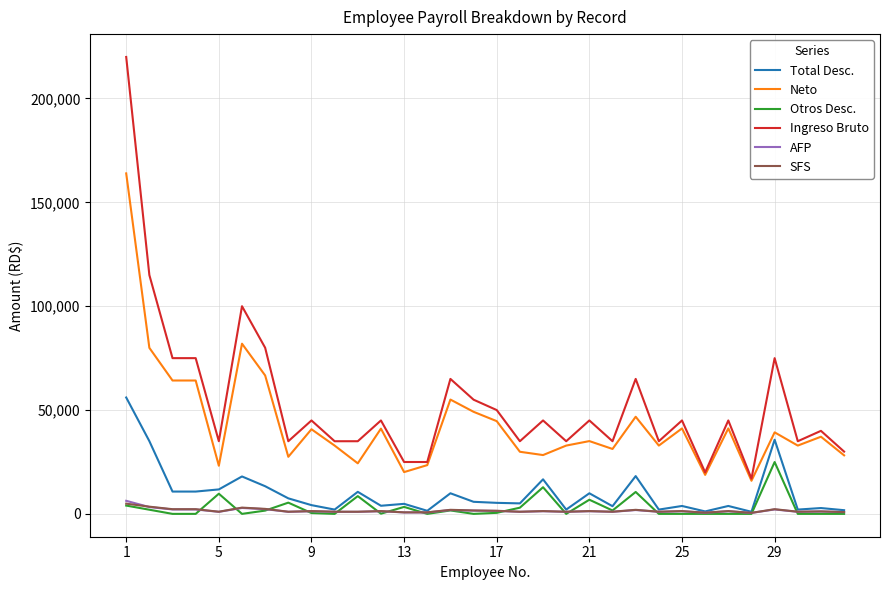

Which series has the largest total across all categories?

Ingreso Bruto